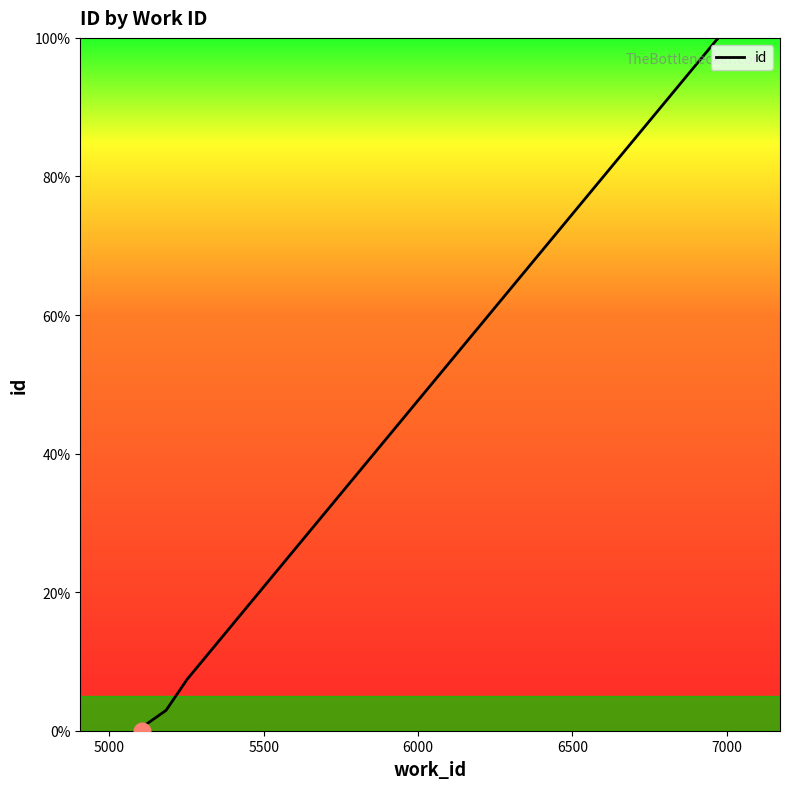

The value at 4500 is 36.6. True or false?

False